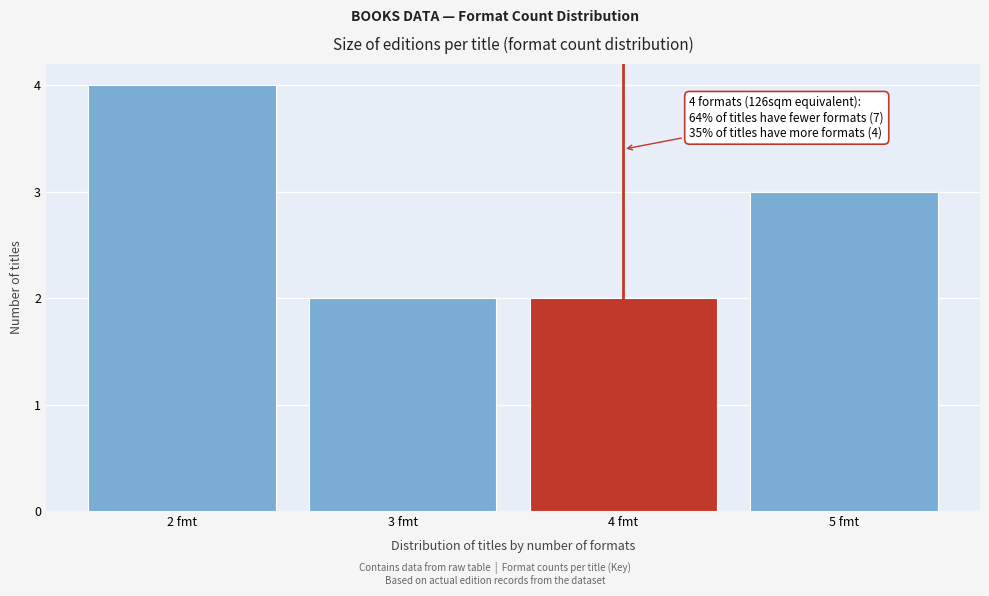

Reading left to right, what are all the values shown in this chart?

4	2	2	3